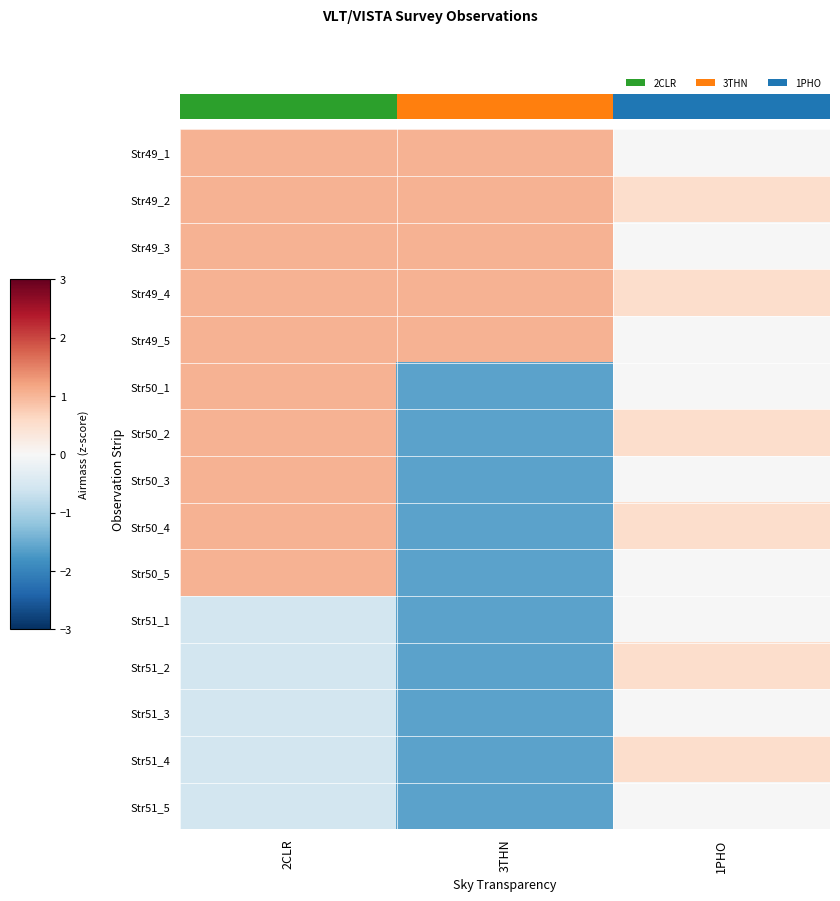

Is the value of Str49_2 at 1PHO greater than the value of Str50_4 at 3THN?

Yes